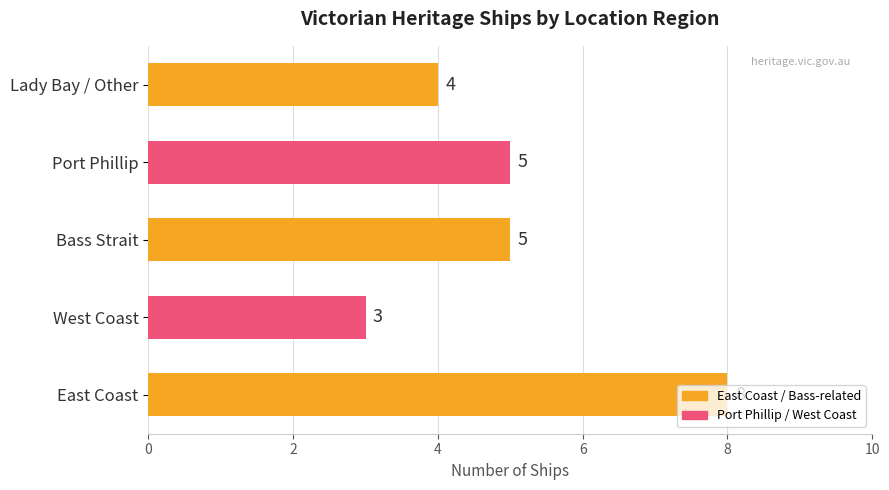

Between West Coast and Port Phillip, which is larger?

Port Phillip